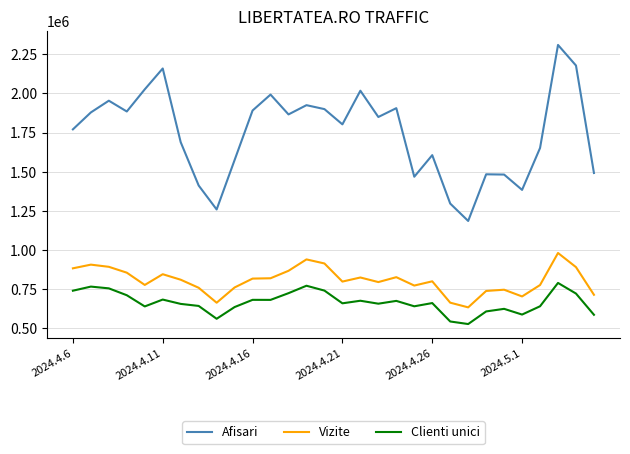

What is the difference between the maximum and minimum values in the Afisari series?

1124976